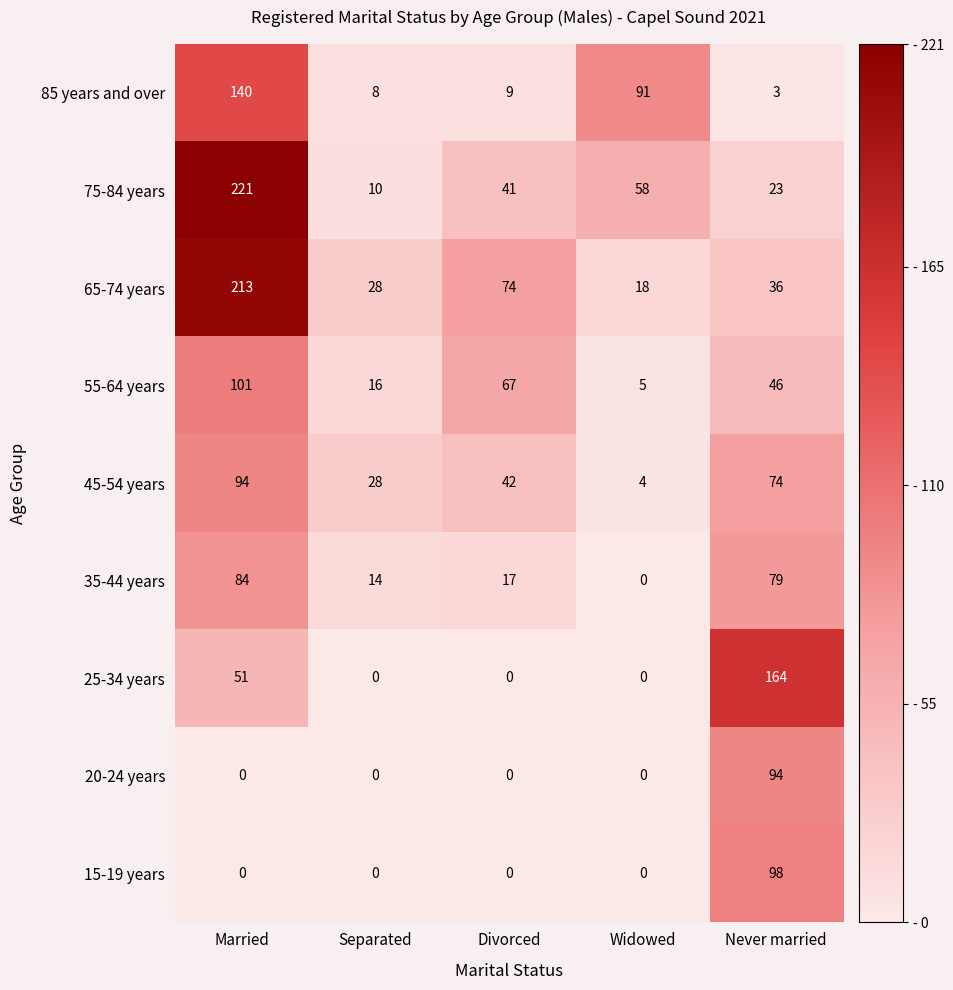

What is the average value of the 35-44 years series?

39